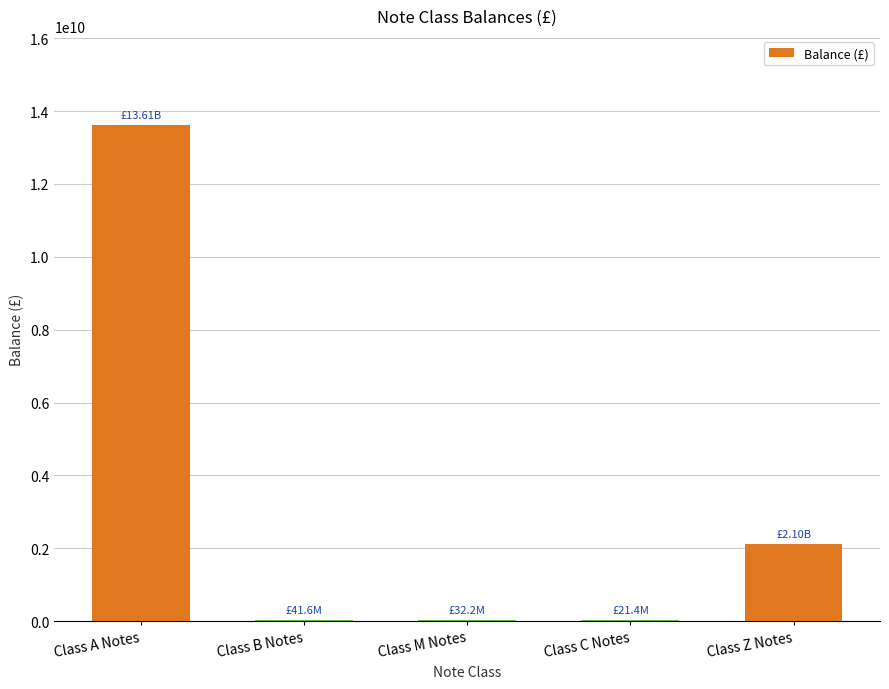

Approximately how many times larger is the value at Class A Notes compared to Class Z Notes?

6.5